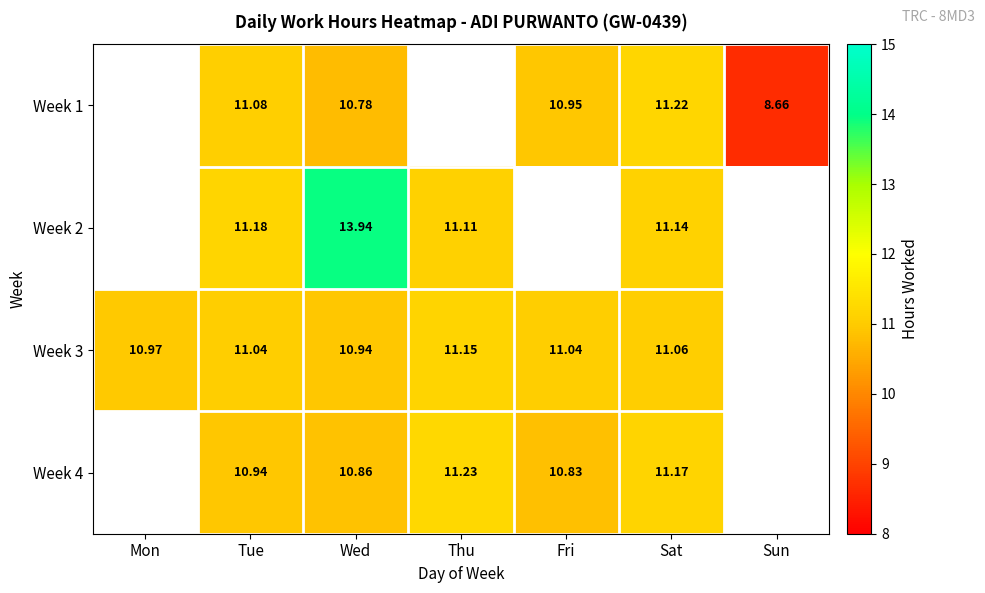

Is the value of Week 4 at Tue greater than the value of Week 3 at Sat?

No